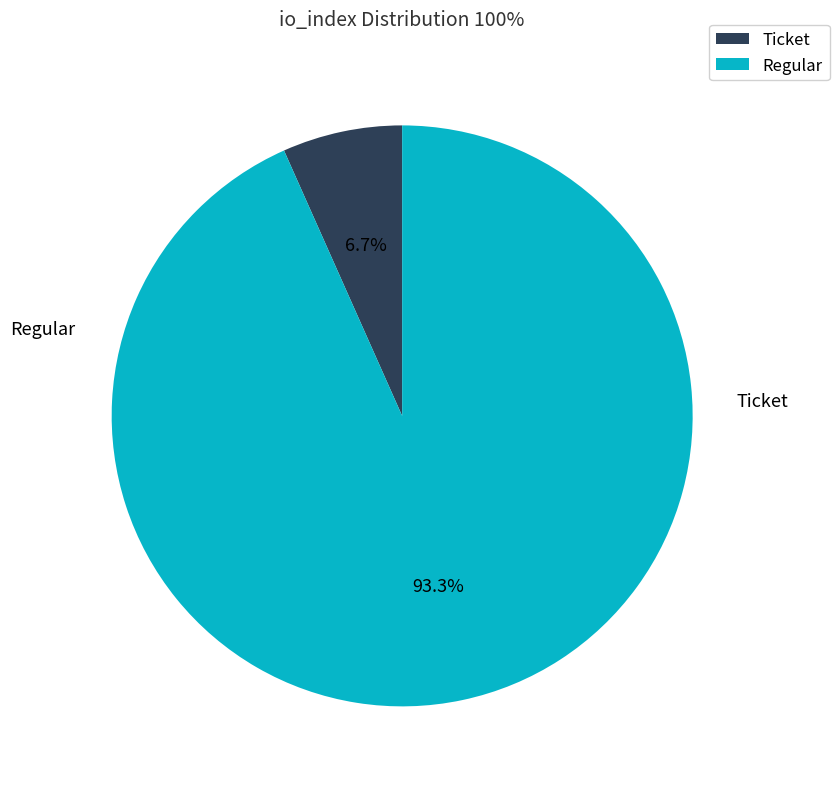

Is there any slice that represents more than half of the pie?

Yes